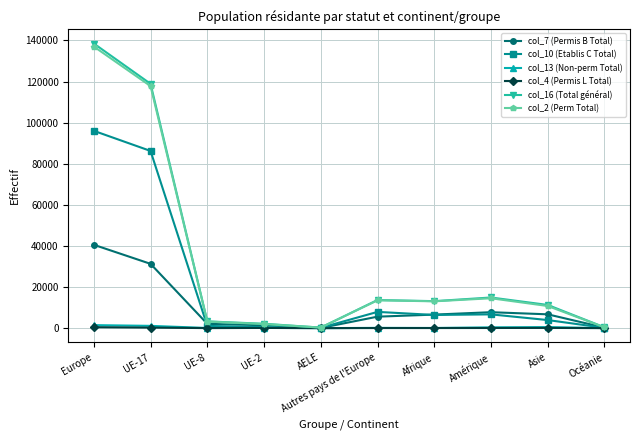

At which category is the sum across all series the highest?

Europe